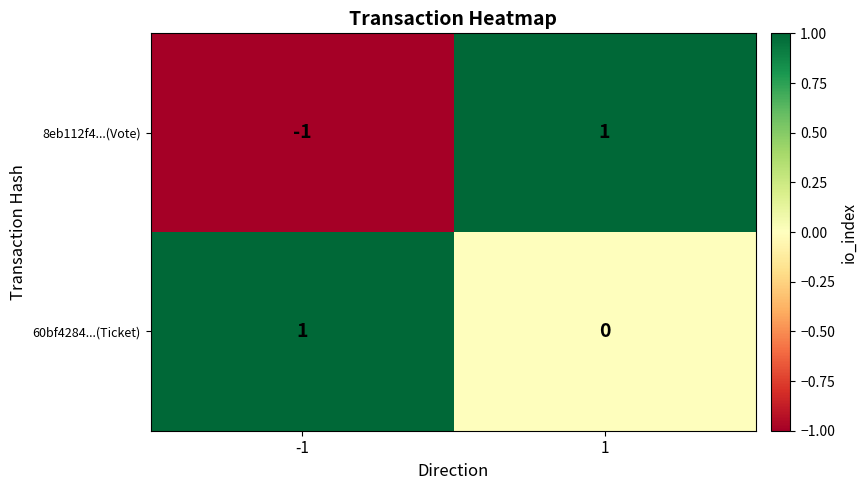

Rank the series at 1 from highest to lowest value.

8eb112f4...(Vote), 60bf4284...(Ticket)